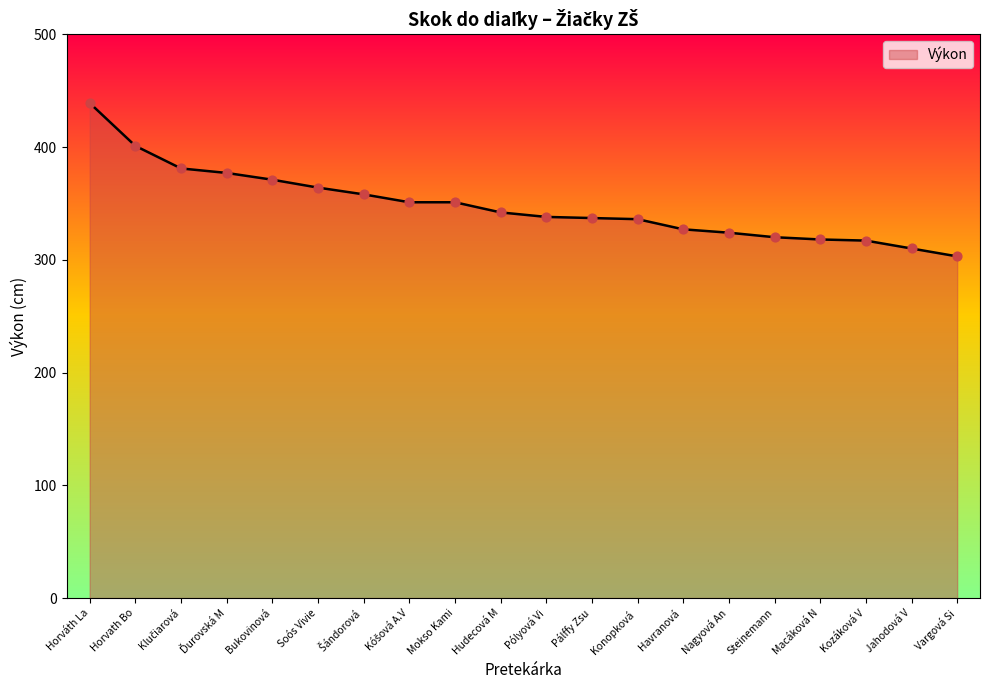

What is the change in value from Mokso Kami to Vargová Si?

-48